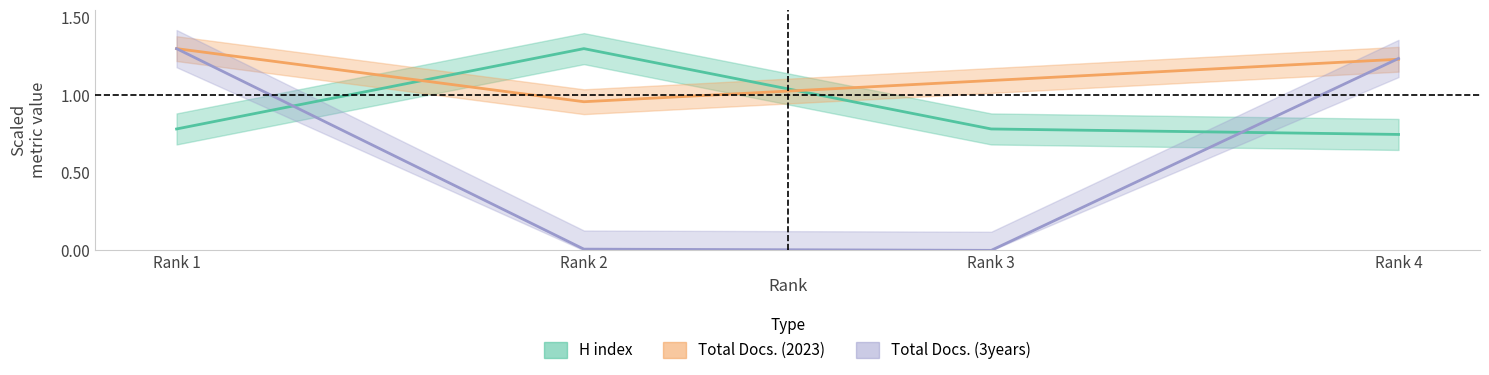

Where is H index nearest to the value 1?

Rank 1